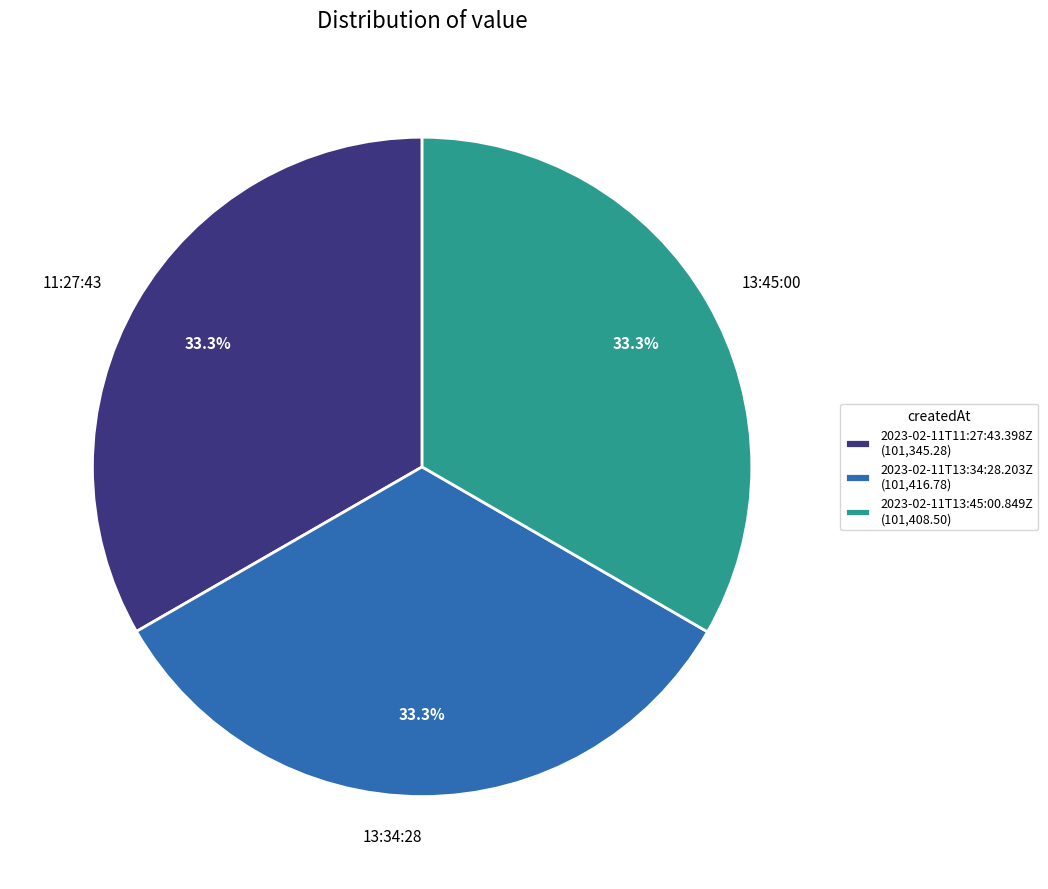

What percentage do 2023-02-11T11:27:43.398Z and 2023-02-11T13:34:28.203Z together represent?

66.7%